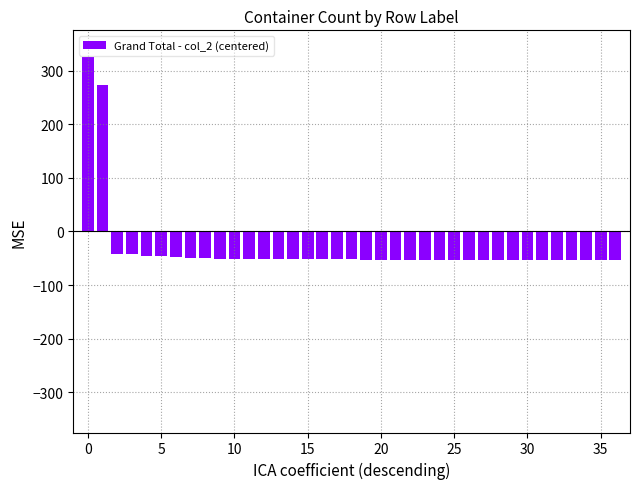

What is the difference between the maximum and second lowest values?

380.0